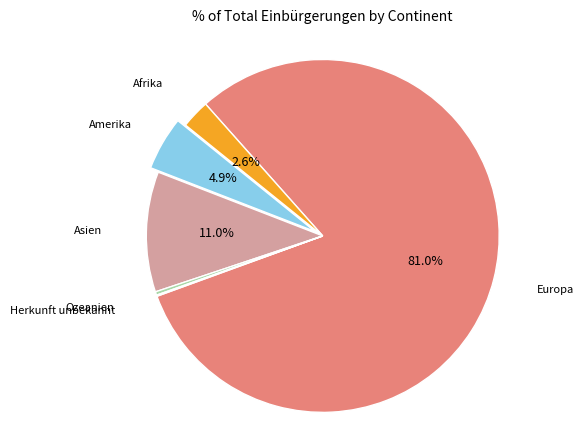

Is there a majority slice in this chart?

Yes